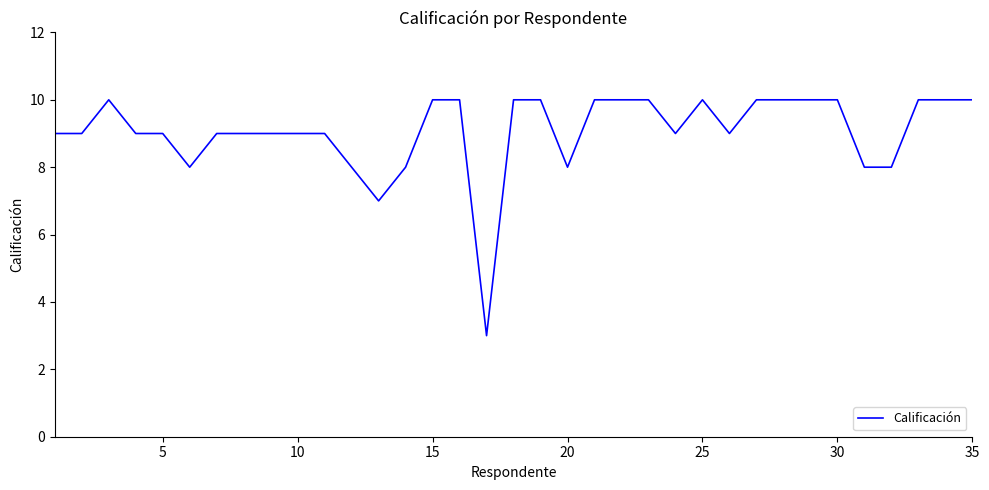

Reading left to right, what are all the values shown in this chart?

9	9	10	9	9	8	9	9	9	9	9	8	7	8	10	10	3	10	10	8	10	10	10	9	10	9	10	10	10	10	8	8	10	10	10